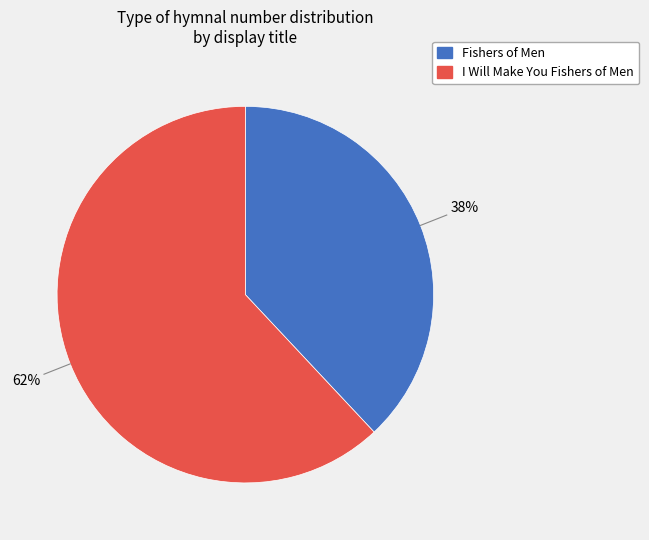

To the nearest percent, what portion does Fishers of Men represent?

38%